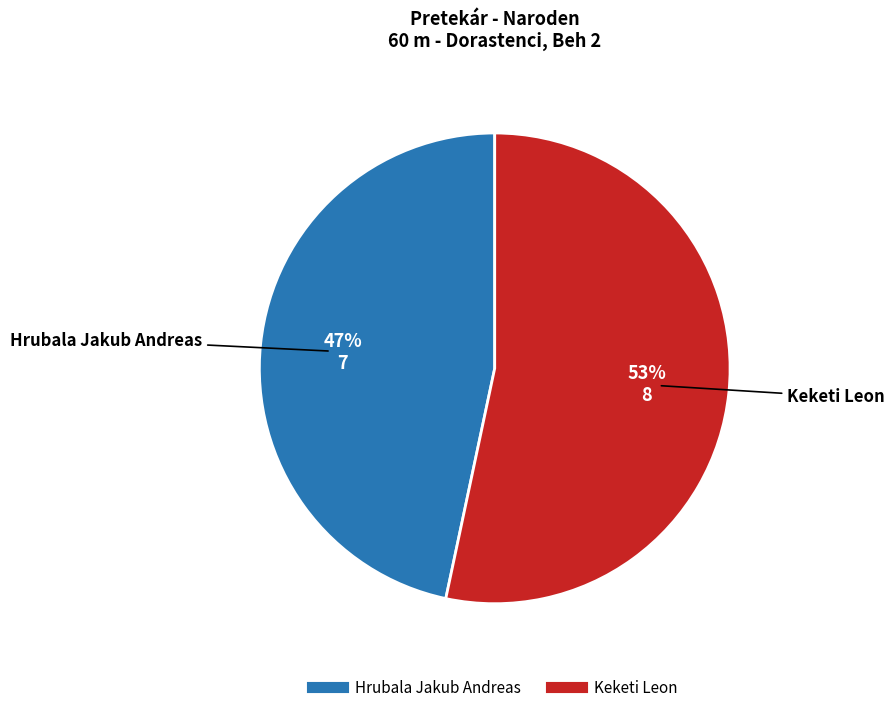

To the nearest percent, what is the average slice percentage?

50%